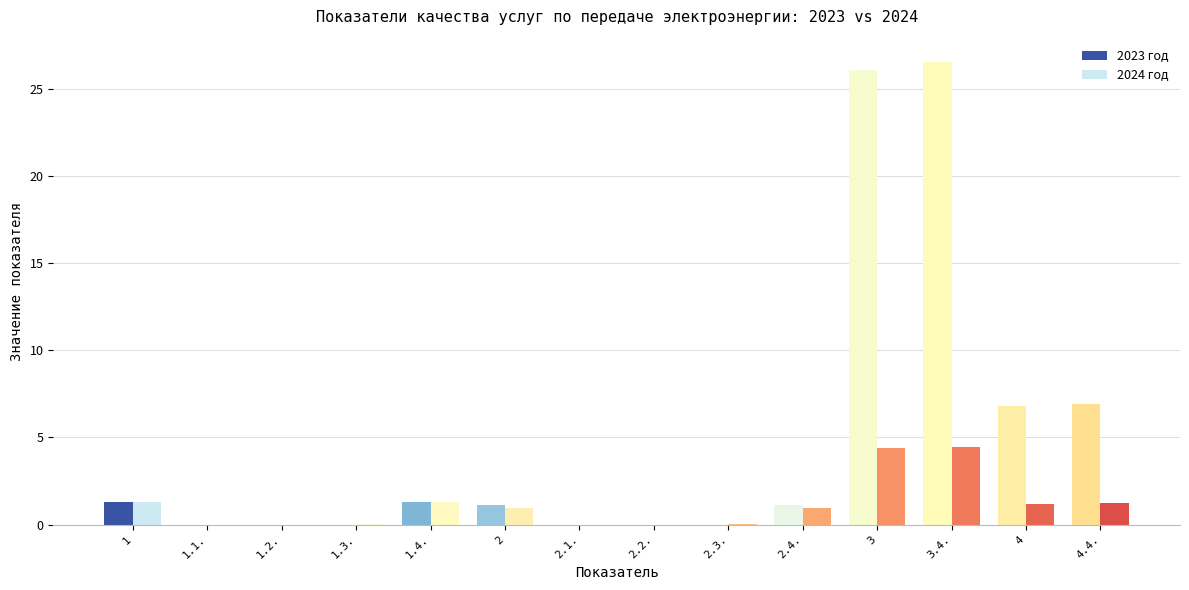

How many series are shown in this chart?

2